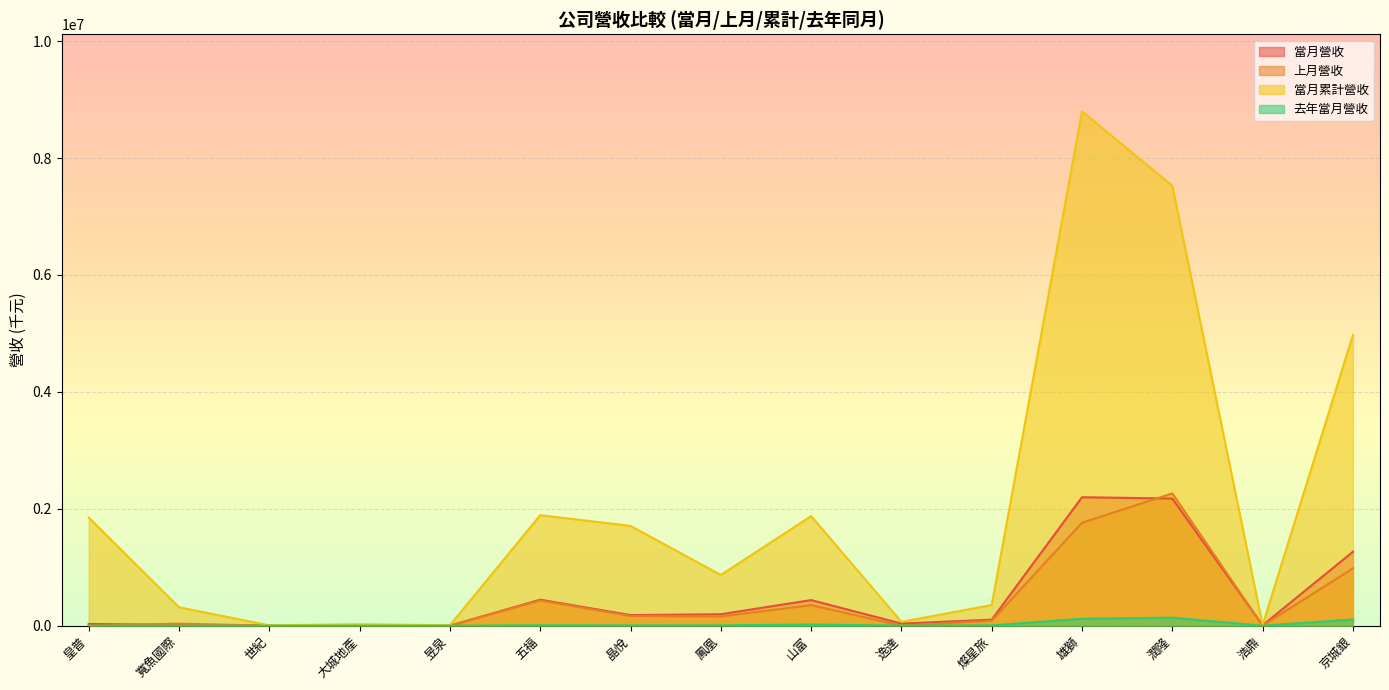

Is the value of 去年當月營收 at 浩鼎 greater than the value of 當月營收 at 大城地產?

No